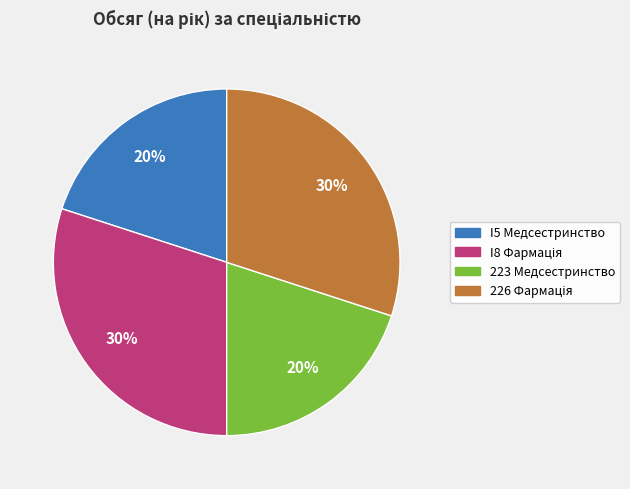

Is there any slice that represents more than half of the pie?

No